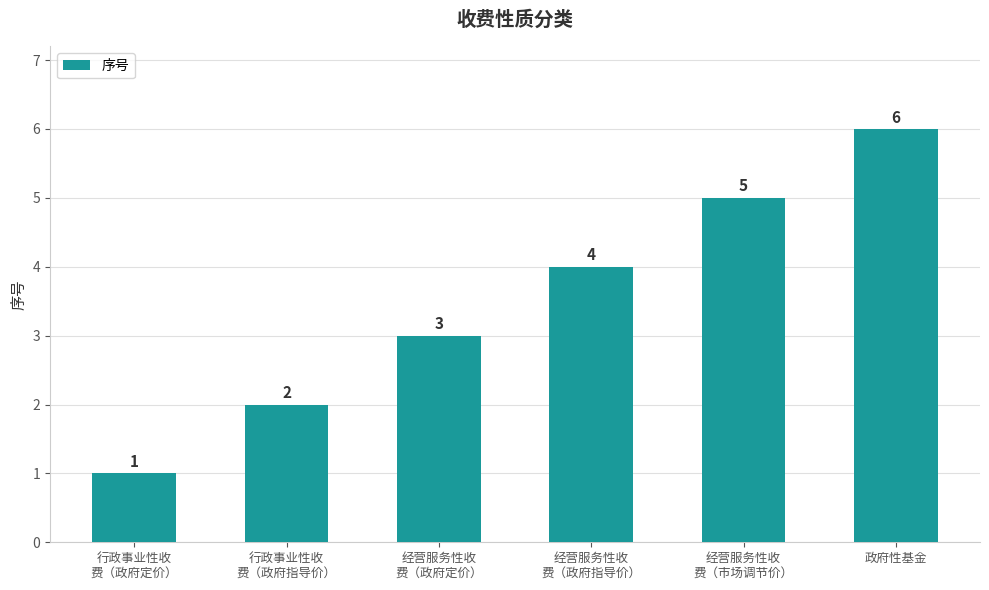

How many distinct data groups are displayed?

1